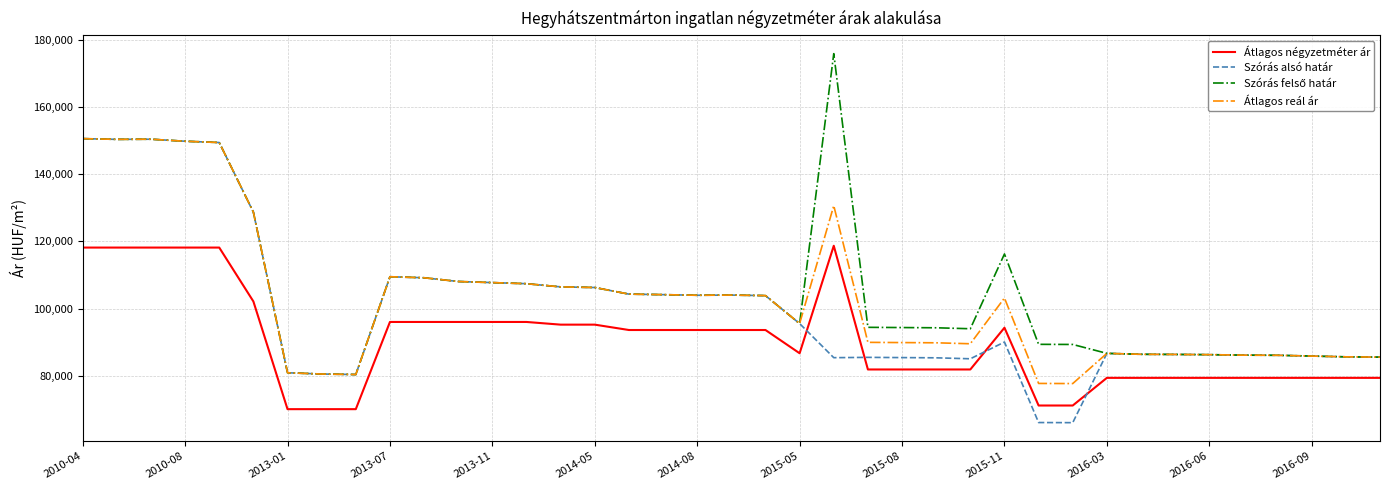

True or false: Átlagos reál ár and Átlagos négyzetméter ár intersect in this chart.

False